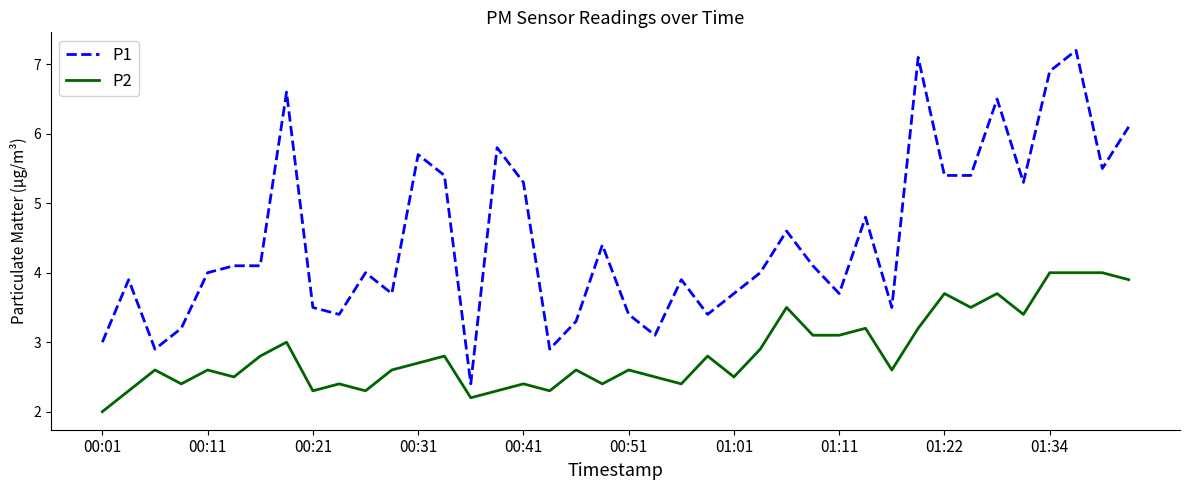

True or false: P2 and P1 cross at least once.

False